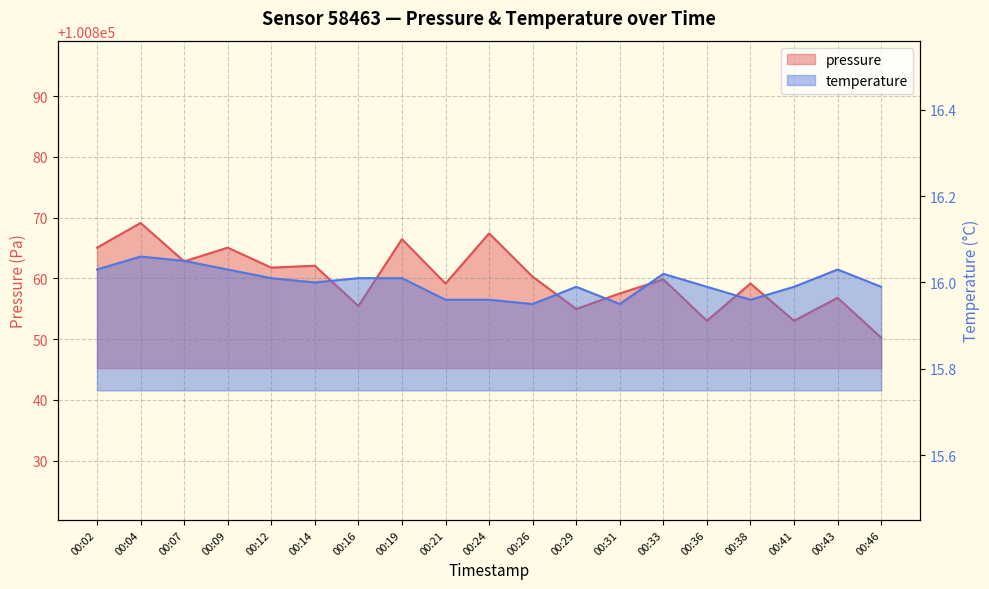

Which category has the lowest value in the pressure series?

00:46